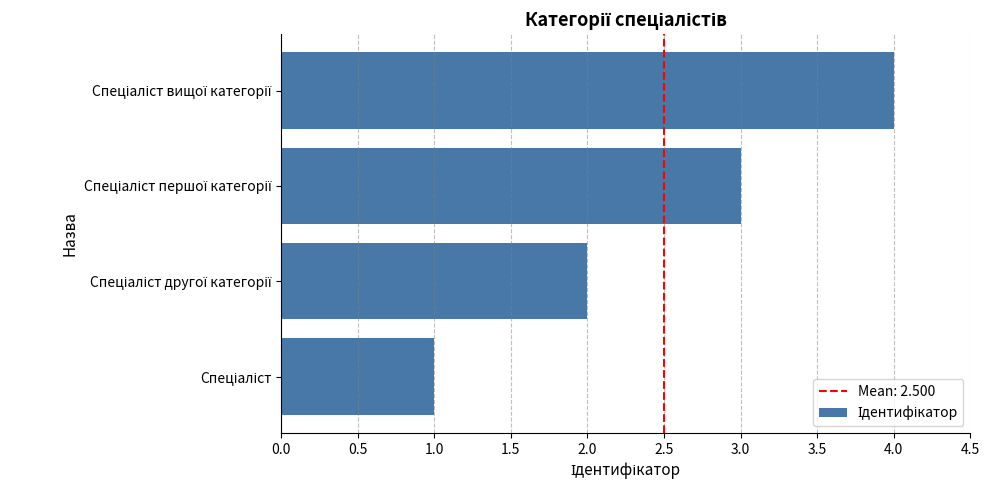

What is the difference between the maximum and minimum values?

3